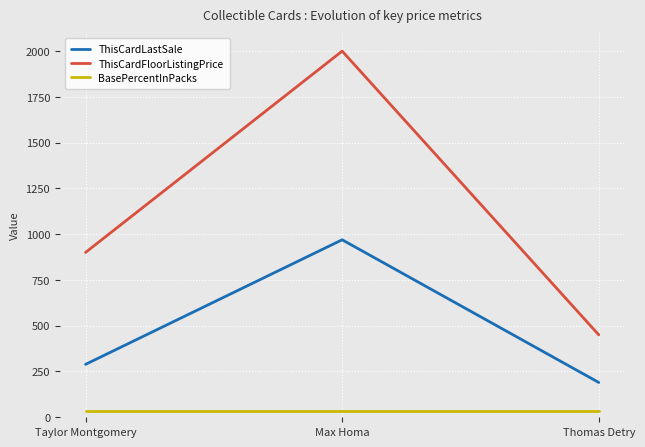

Which series changed the most between Taylor Montgomery and Max Homa?

ThisCardFloorListingPrice